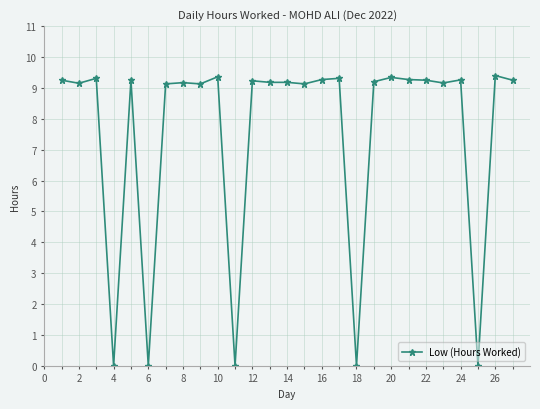

What is the greatest value displayed?

9.4